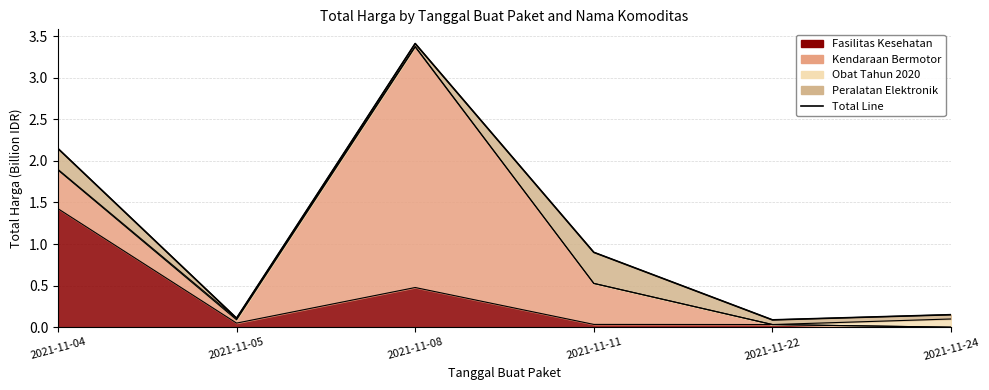

Between 2021-11-04 and 2021-11-05, which is larger?

2021-11-04